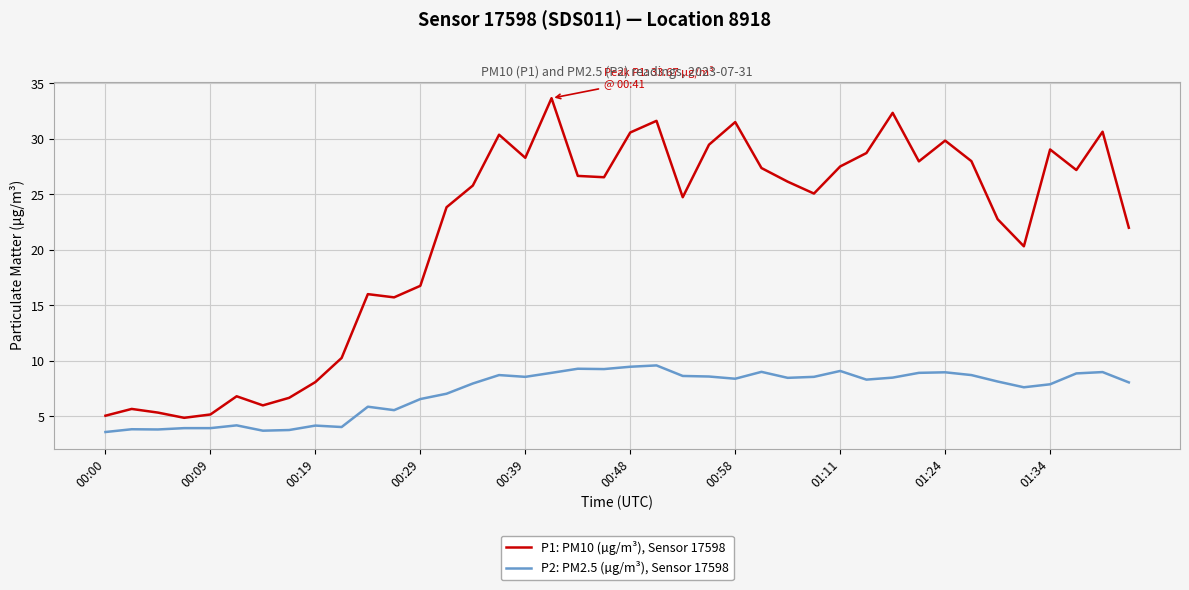

True or false: P1: PM10 (µg/m³), Sensor 17598 and P2: PM2.5 (µg/m³), Sensor 17598 intersect in this chart.

False